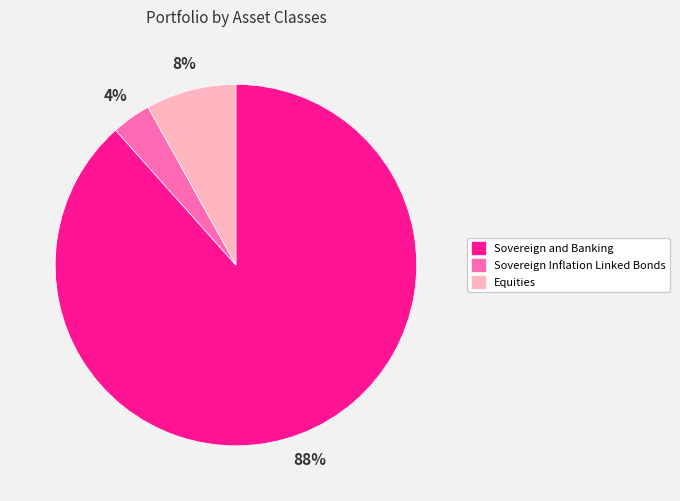

Is the sum of Sovereign and Banking and Sovereign Inflation Linked Bonds greater than half?

Yes